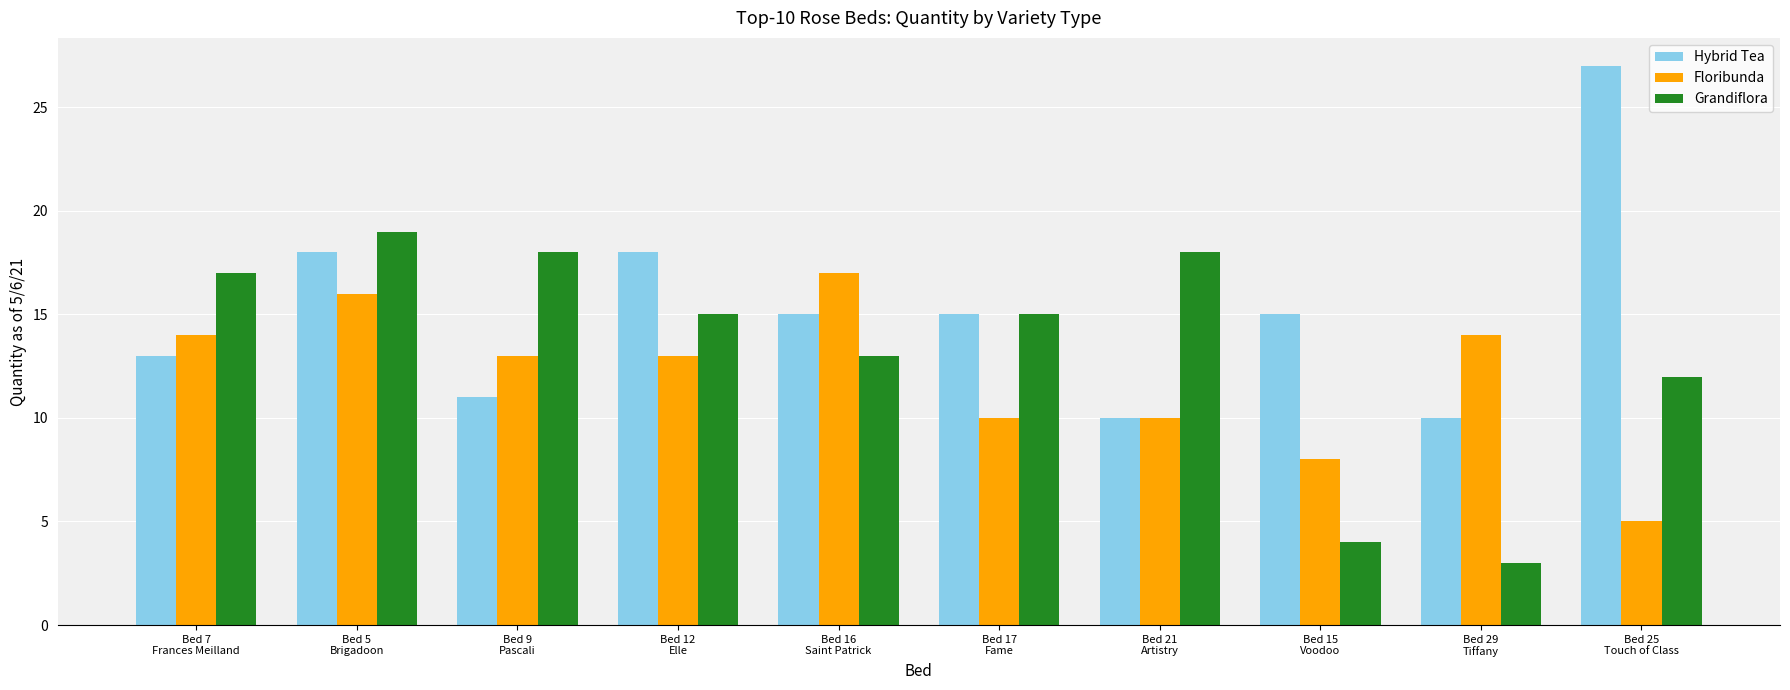

What position from the left is Bed 25
Touch of Class?

10